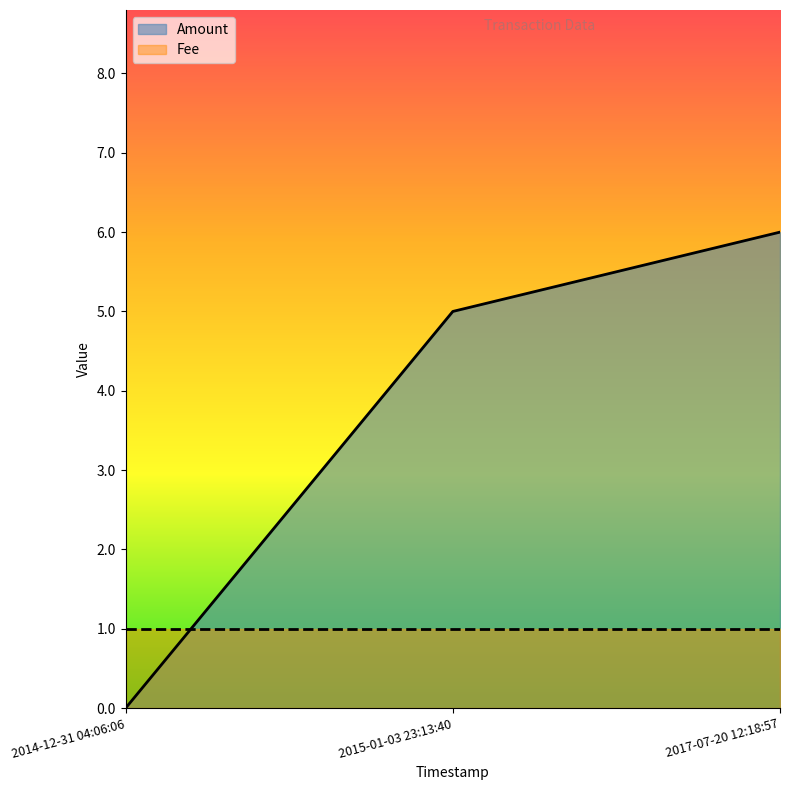

The value at 2015-01-03 23:13:40 is 3. True or false?

False